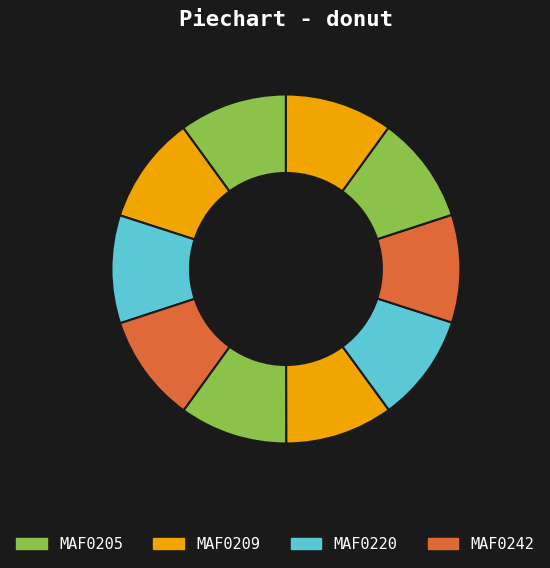

How many slices are in this pie chart?

10